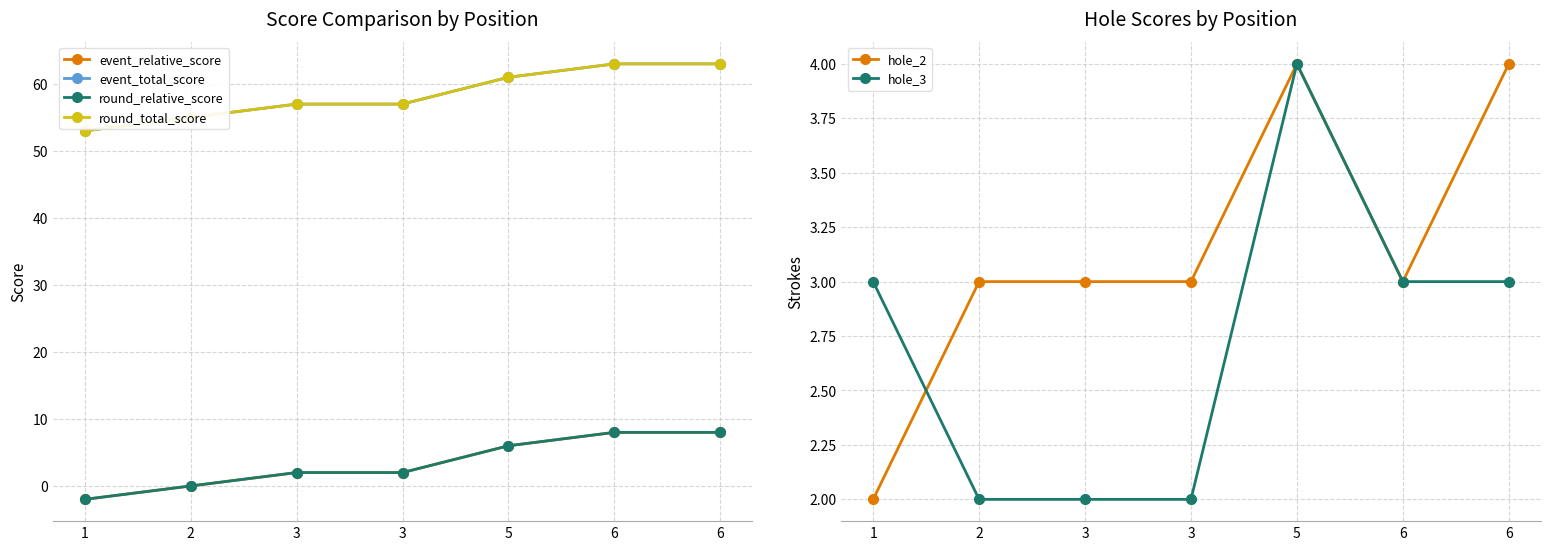

Is the value of hole_3 at 3 greater than the value of round_relative_score at 5?

No